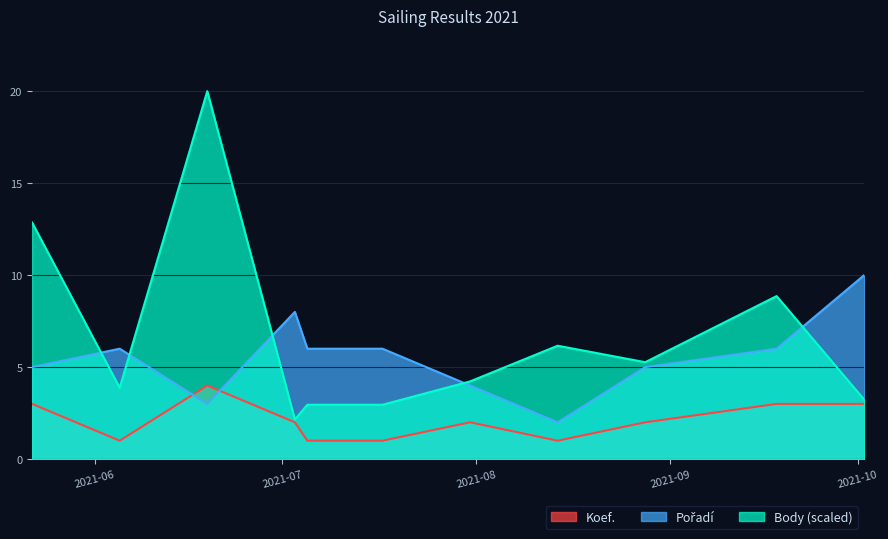

At which category does Koef. reach its first local peak?

2021-06-19